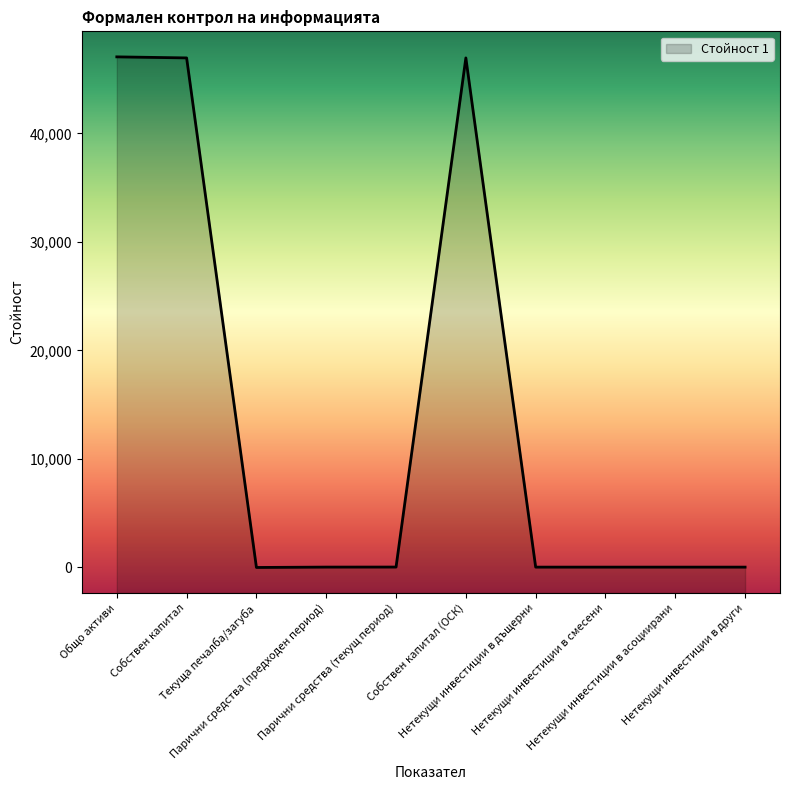

List the labels in order of value, largest first.

Общо активи, Собствен капитал, Собствен капитал (ОСК), Парични средства (текущ период), Парични средства (предходен период), Нетекущи инвестиции в дъщерни, Нетекущи инвестиции в смесени, Нетекущи инвестиции в асоциирани, Нетекущи инвестиции в други, Текуща печалба/загуба